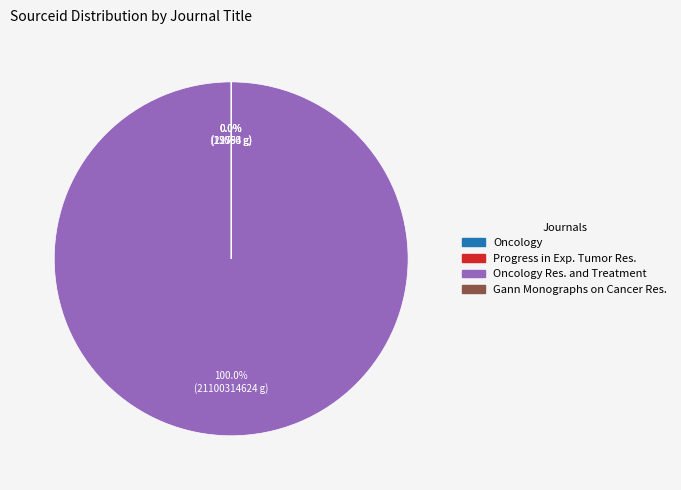

Approximately how many times larger is the value at Gann Monographs on Cancer Research compared to Oncology?

2.4